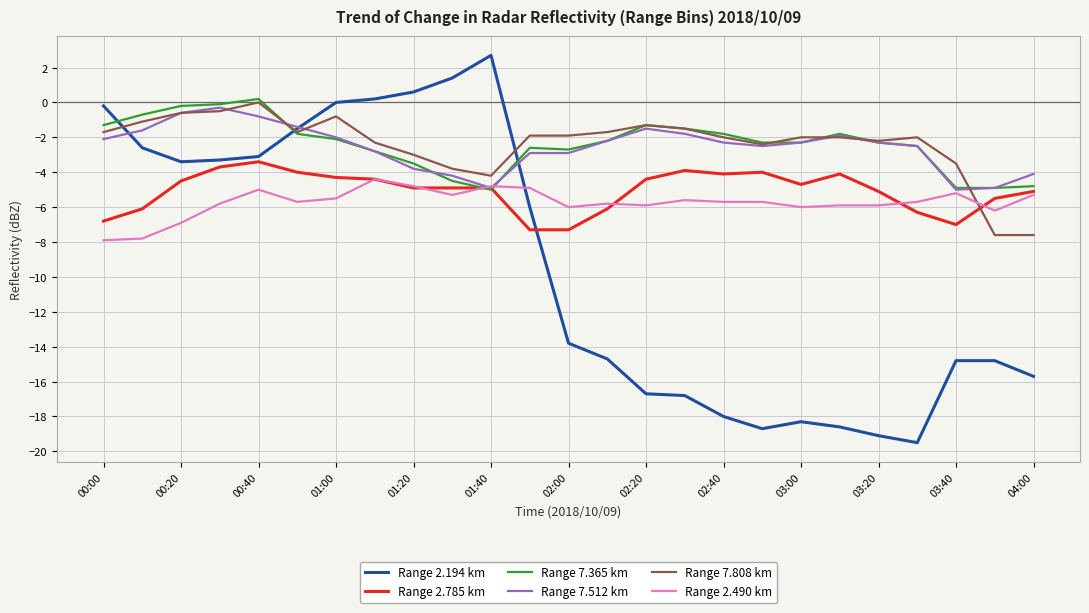

Which series has the largest range (max minus min)?

Range 2.194 km